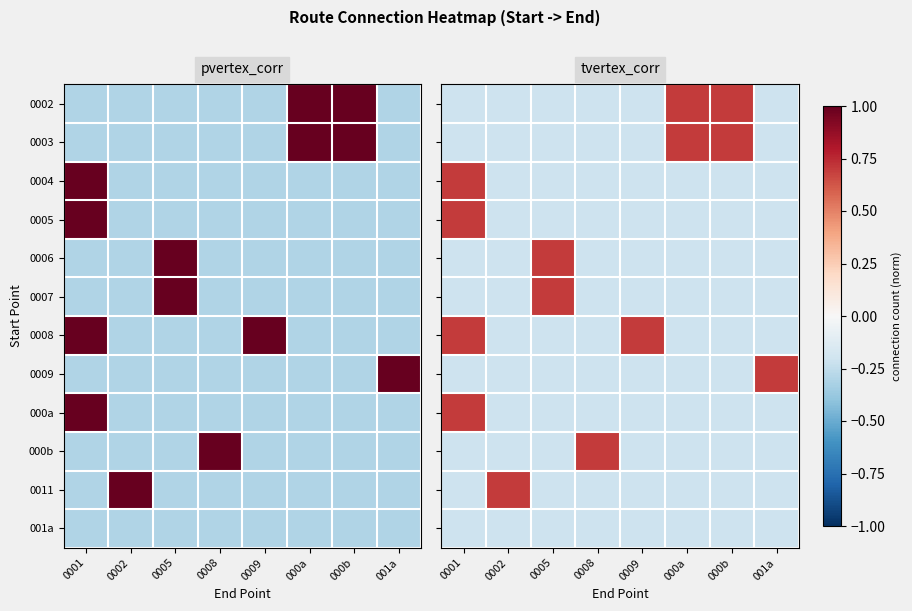

The 0008 series shows -0.1 at 000a. True or false?

False